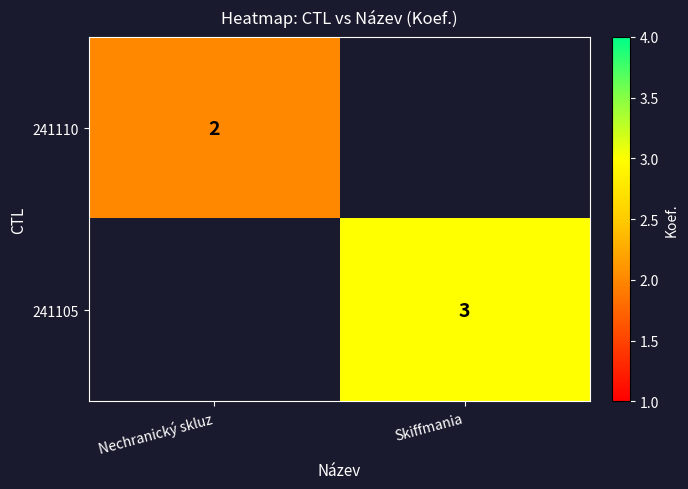

Is the value of 241105 at Skiffmania greater than the value of 241110 at Nechranický skluz?

Yes